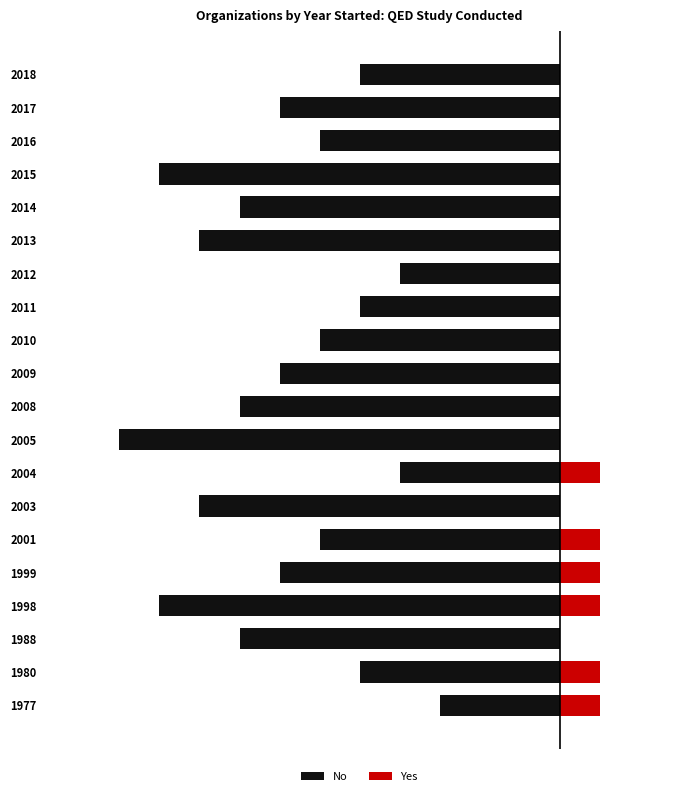

Which series has the widest spread of values?

No